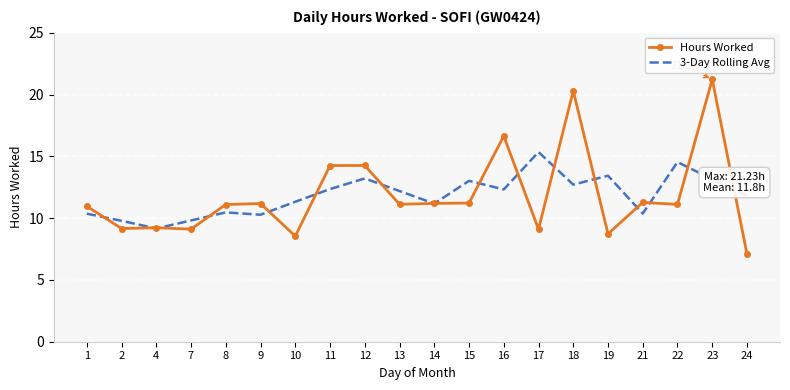

In 3-Day Rolling Avg, how many points are higher than both neighbors (excluding endpoints)?

6